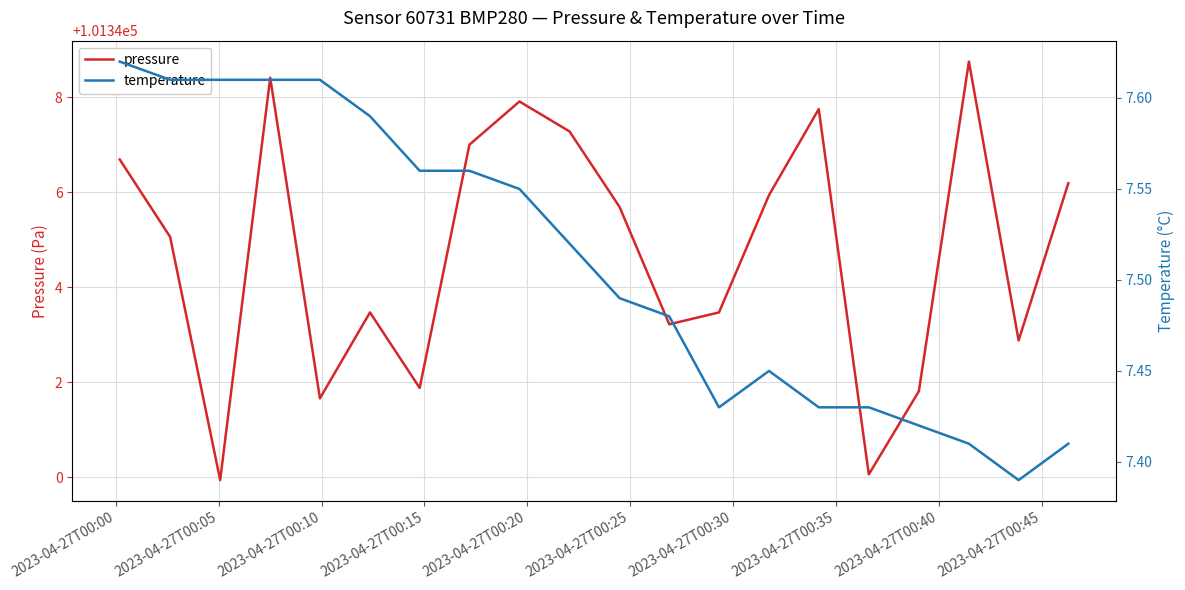

What is the minimum value shown in the chart?

7.4